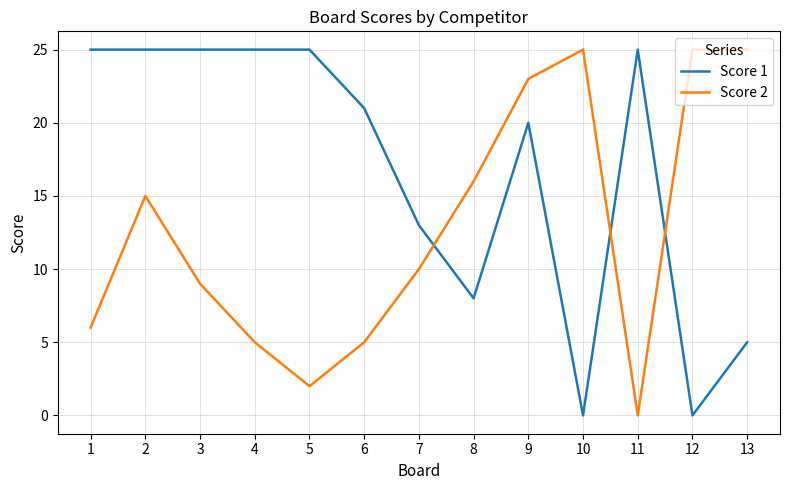

After their last crossing, which series has the higher values: Score 2 or Score 1?

Score 2